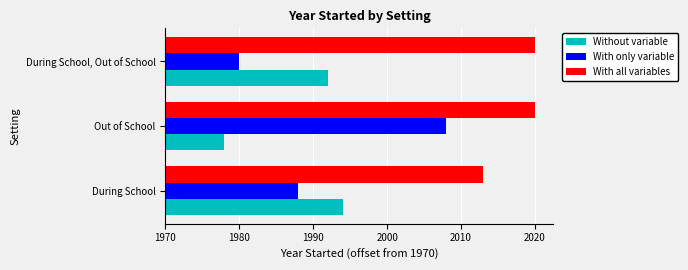

List the labels in order of With only variable value, largest first.

Out of School, During School, During School, Out of School